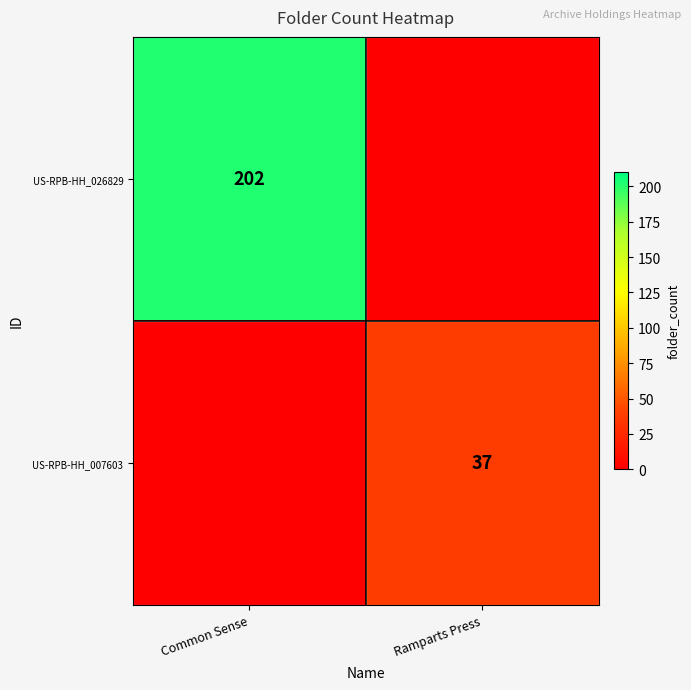

True or false: US-RPB-HH_026829 has a value of 94 at Common Sense.

False